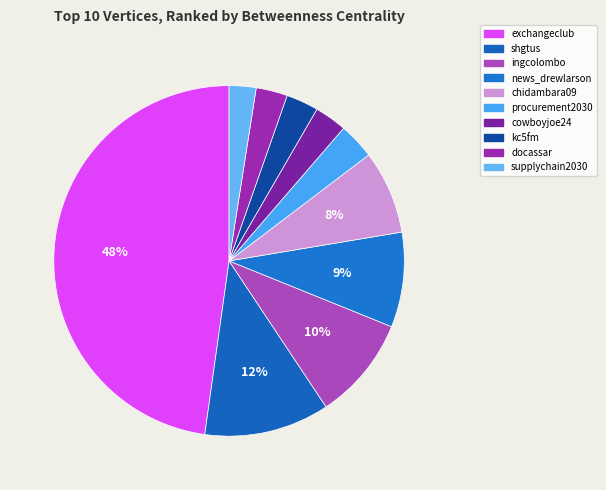

What is the largest slice in the pie chart?

exchangeclub